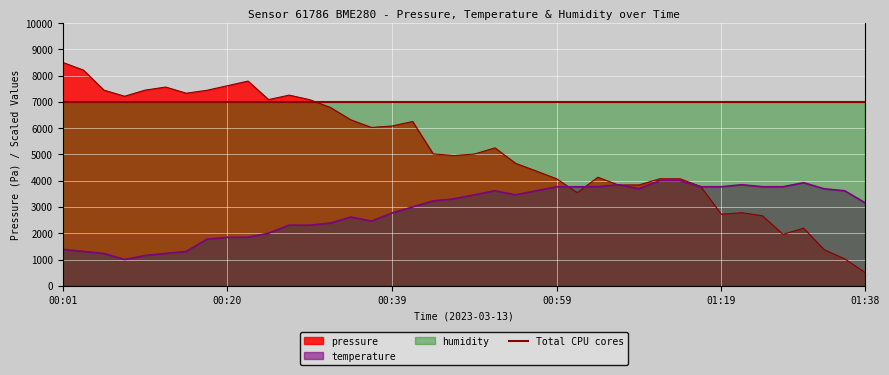

At which category is the sum across all series the highest?

00:01